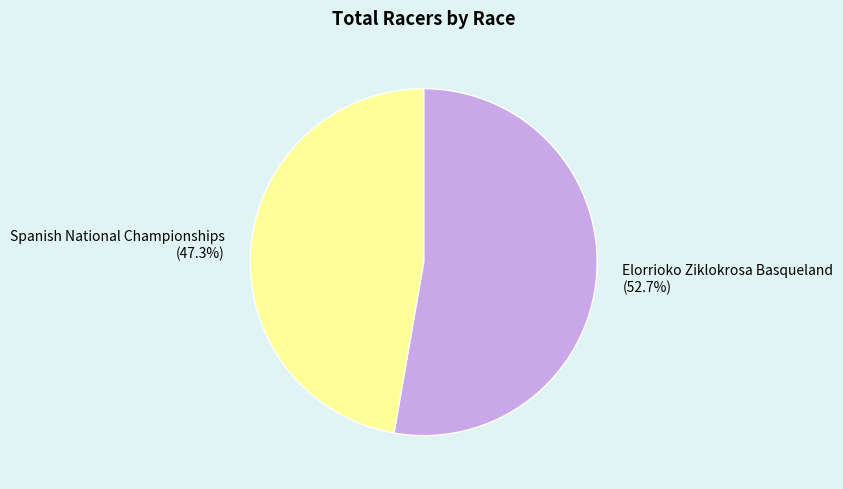

Which category has the smallest portion of the pie?

Spanish National Championships